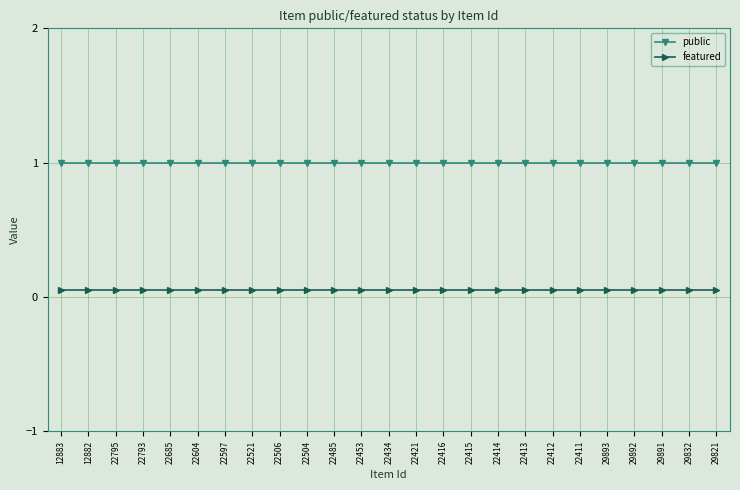

Which series has the largest total across all categories?

public